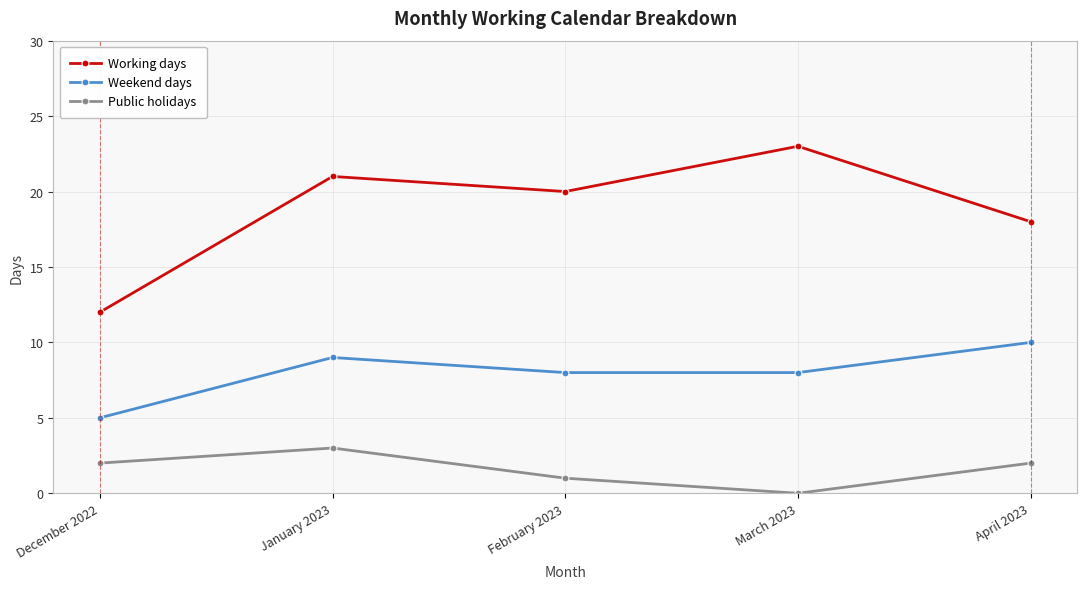

At which label does Working days first exceed 20?

January 2023